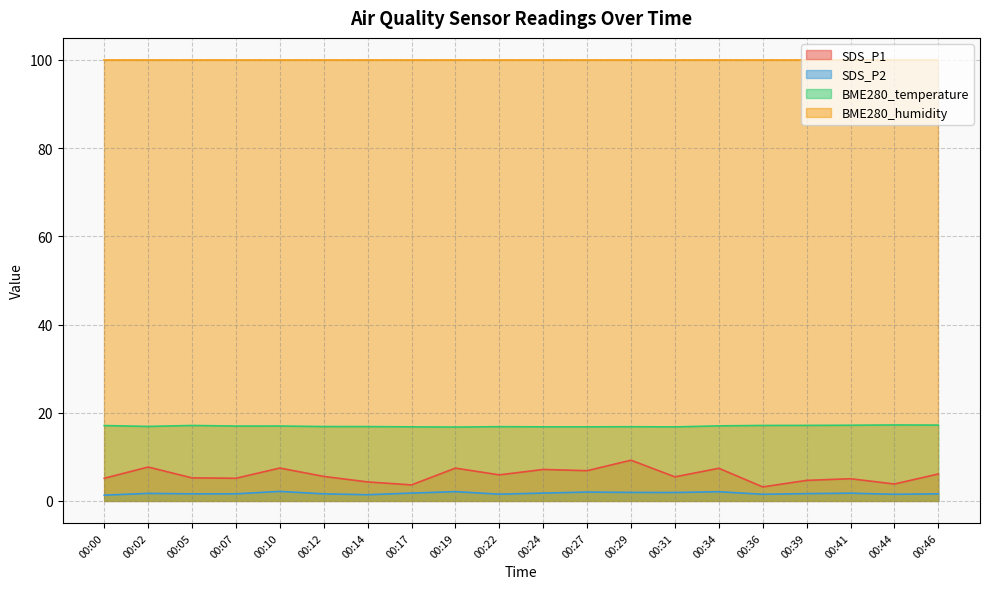

True or false: BME280_temperature and BME280_humidity cross at least once.

False